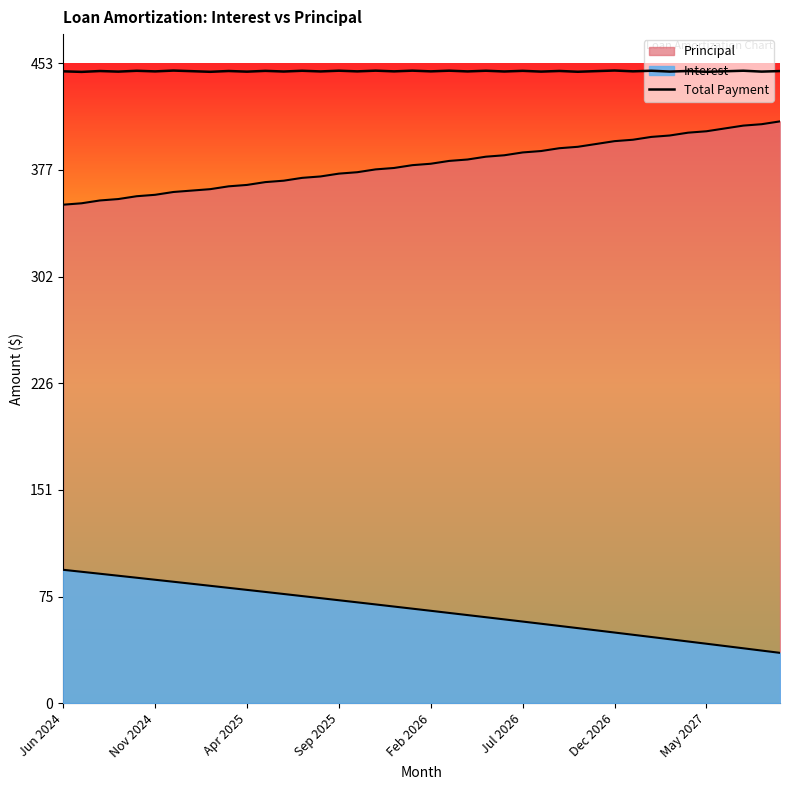

True or false: there are more than 1 points higher than both neighbors.

True